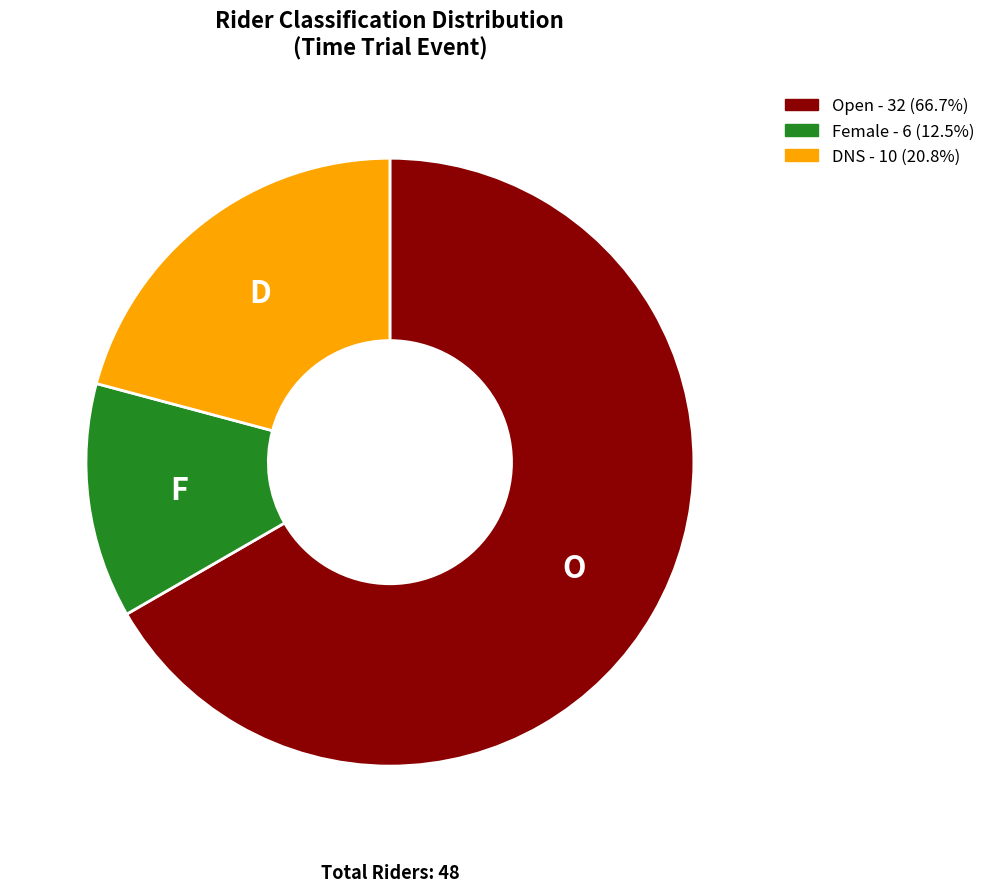

How many segments does this pie chart have?

3